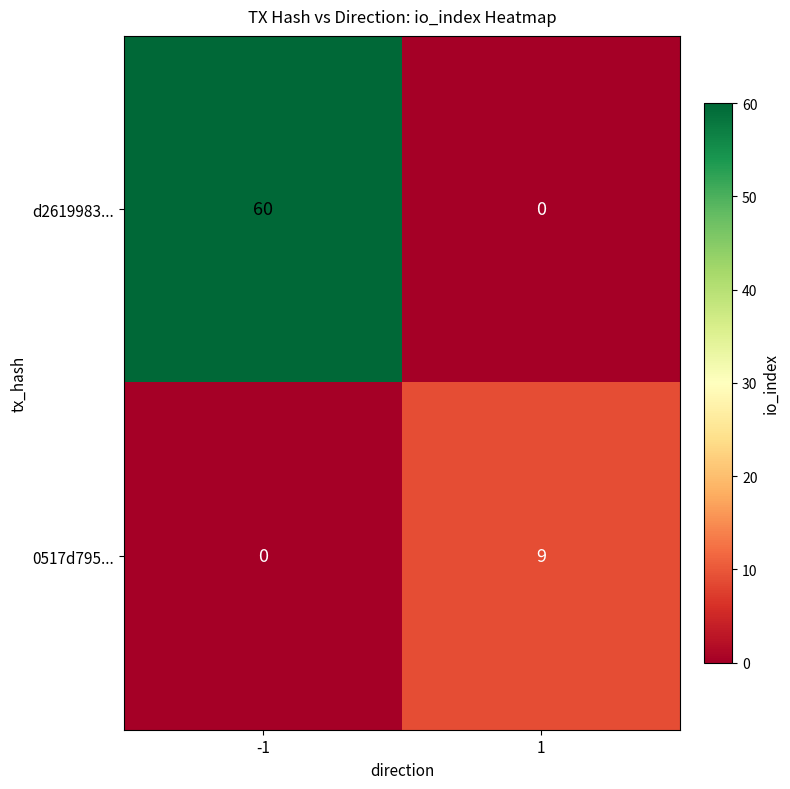

Which series changed the most between -1 and 1?

d2619983...